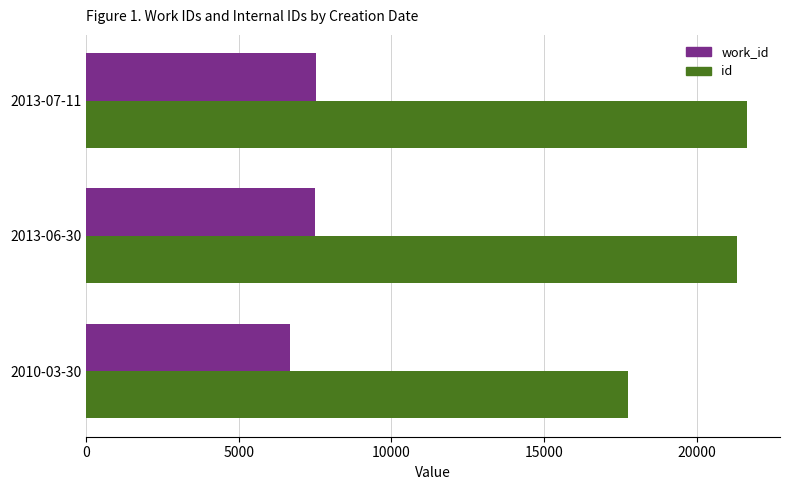

The value of work_id at 2013-06-30 is 7496. True or false?

True